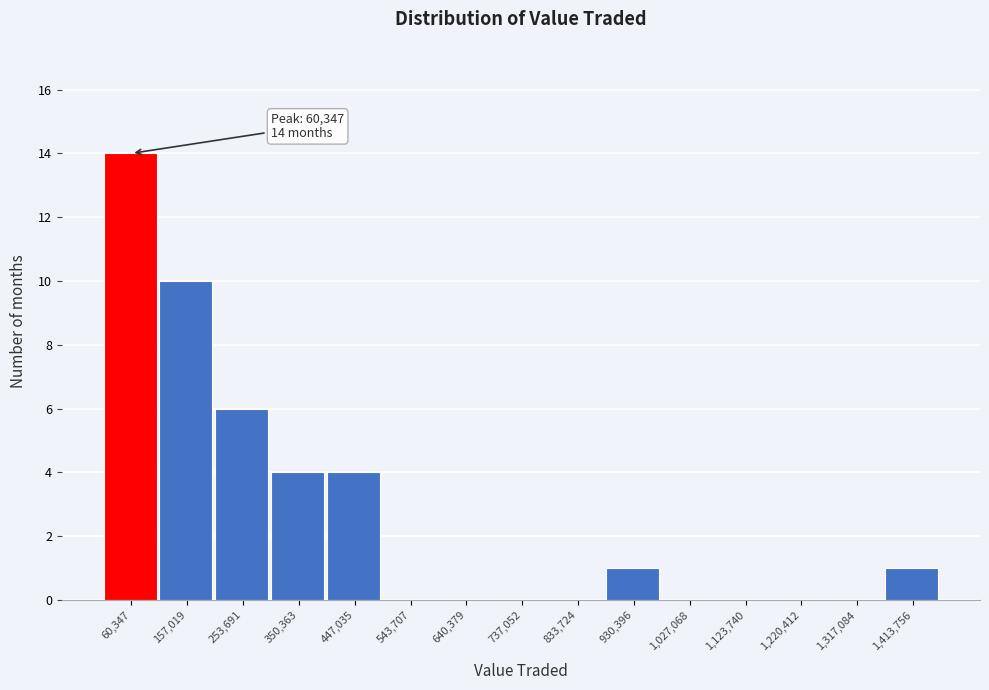

Over which range of the x-axis is the bar tallest?

10000 to 110000